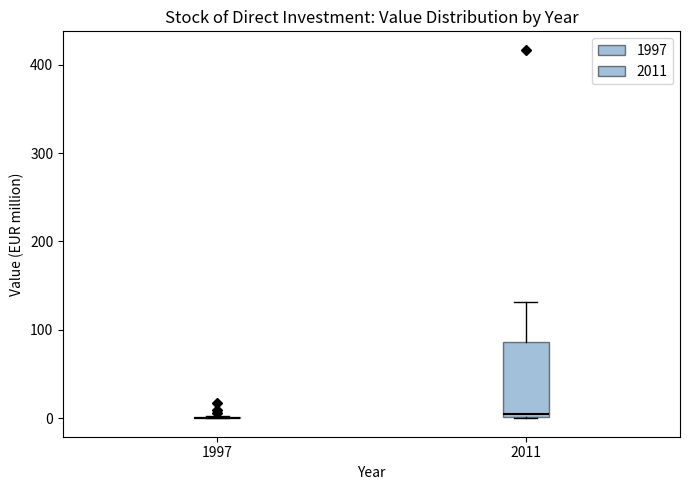

Reading left to right, transcribe this box plot: for each box, give where its median line is, the range the box spans, and where its two whiskers end, as read against the y-axis. The values are not printed on the chart, so give them approximately, as read against the axis.

1997: box collapsed to a line at 0, whiskers 0 to 0
2011: median 0, box 0 to 90, whiskers 0 to 130